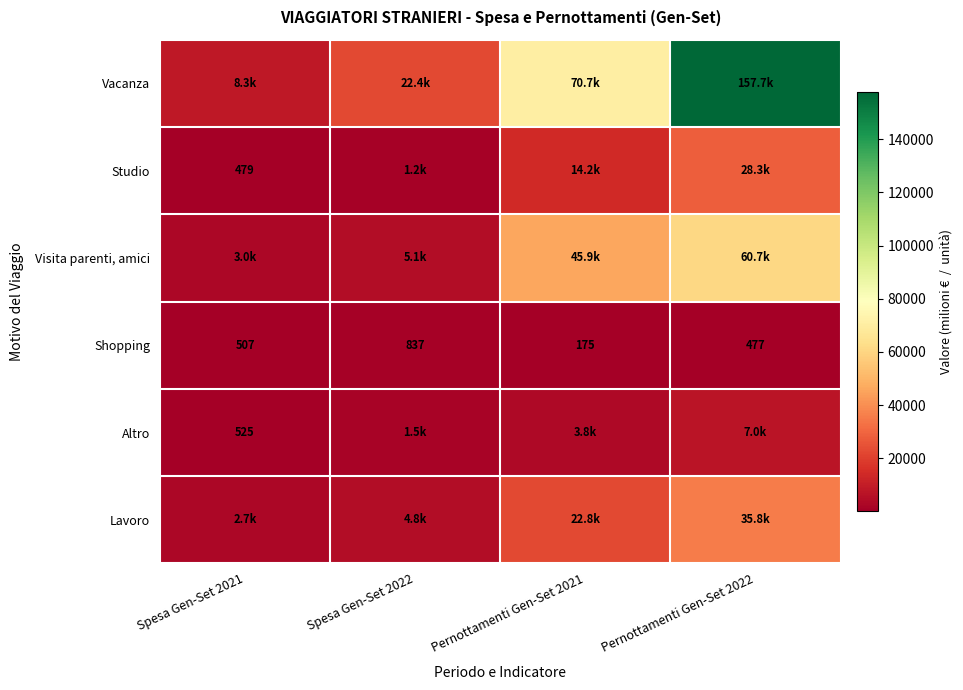

Which series has the largest total across all categories?

Vacanza